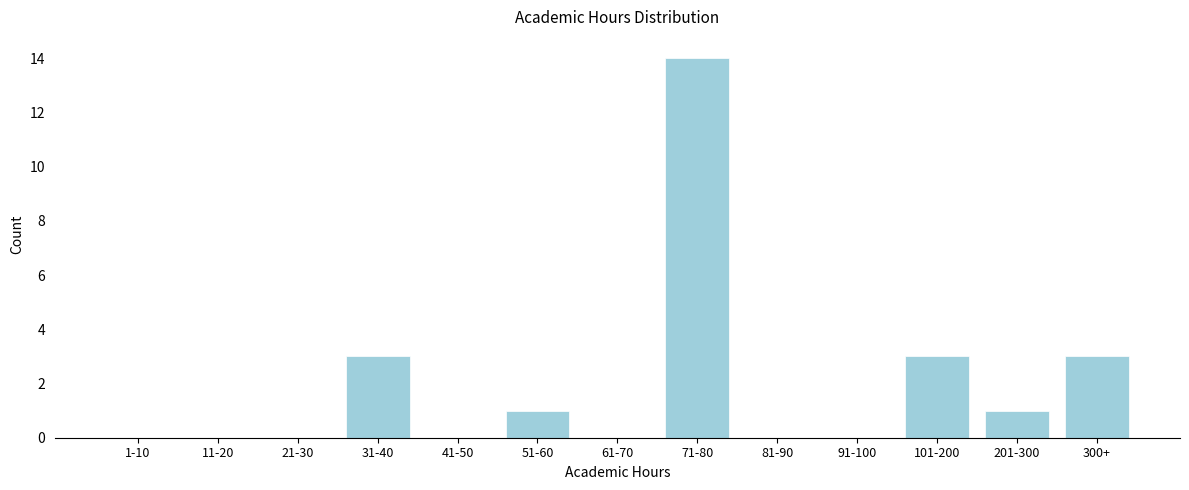

Reading left to right, list all the values displayed in this chart.

1-10=0	11-20=0	21-30=0	31-40=3	41-50=0	51-60=1	61-70=0	71-80=14	81-90=0	91-100=0	101-200=3	201-300=1	300+=3